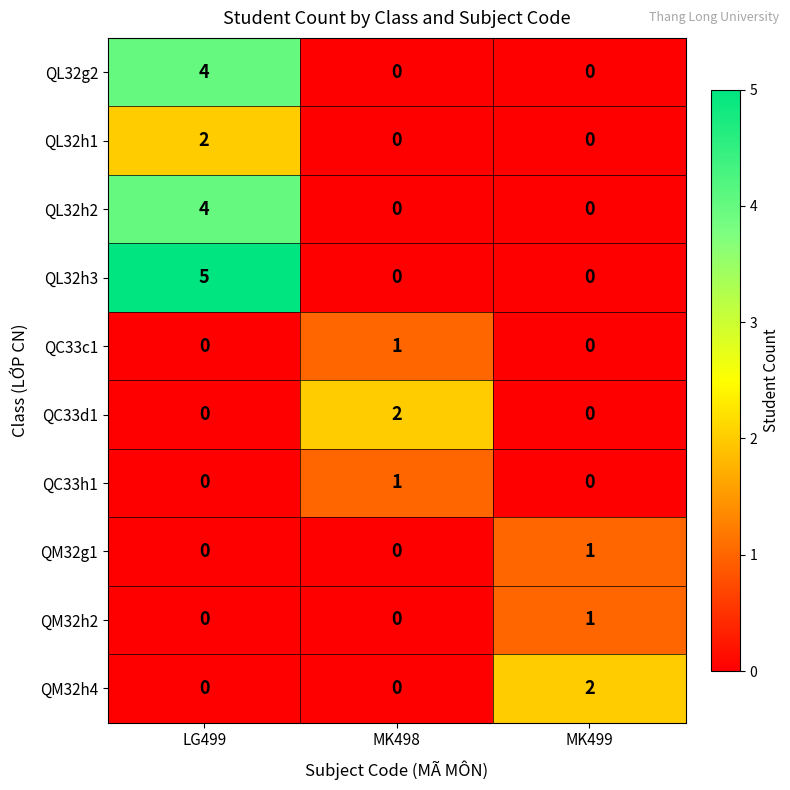

What is the sum of all QL32h3 values?

5